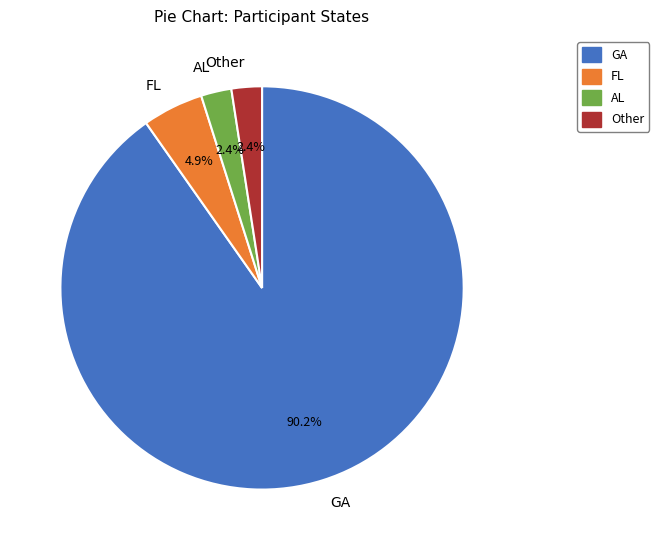

What is the majority slice?

GA